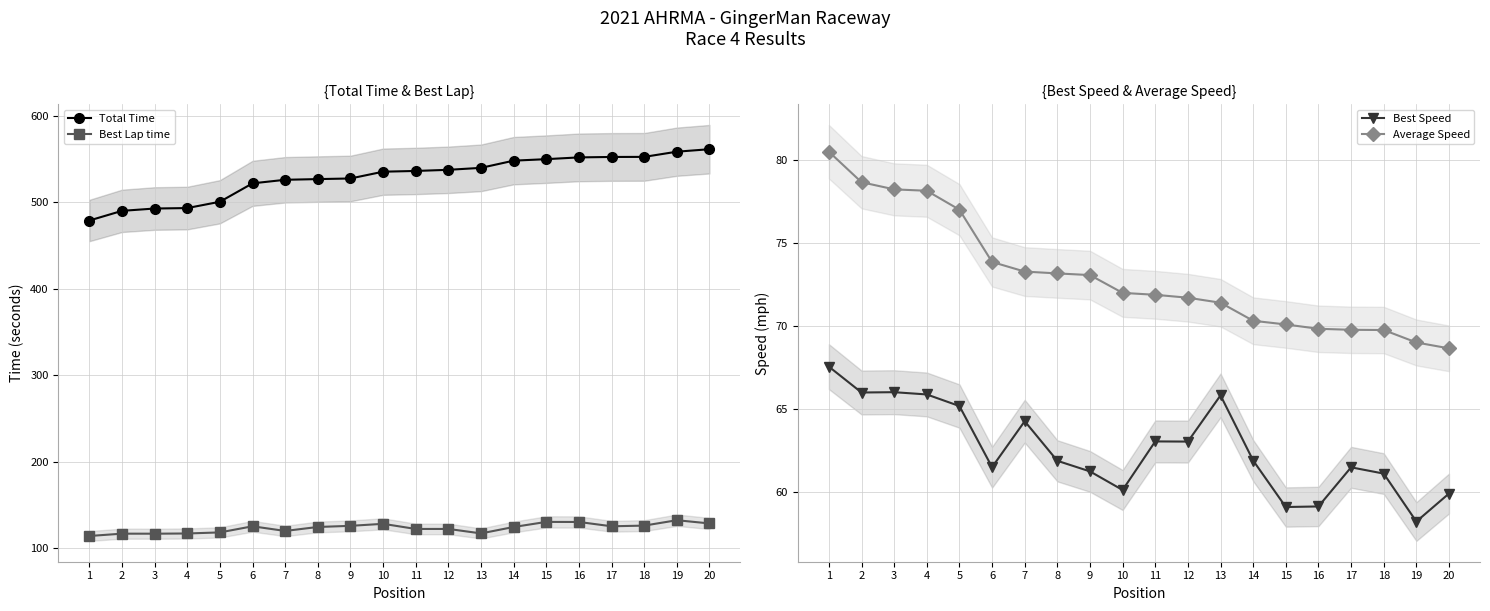

True or false: Best Lap time has a value of 201.7 at 3.

False